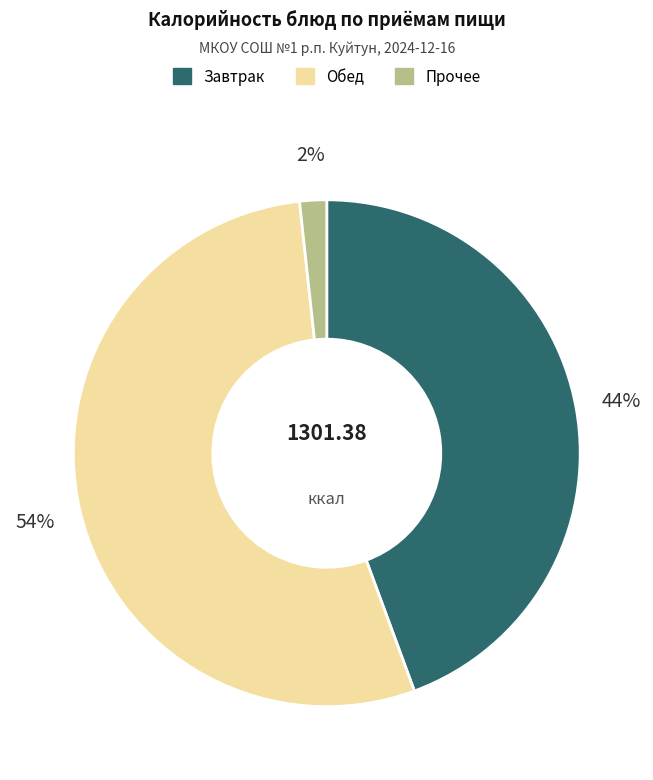

Does any single category account for the majority?

Yes